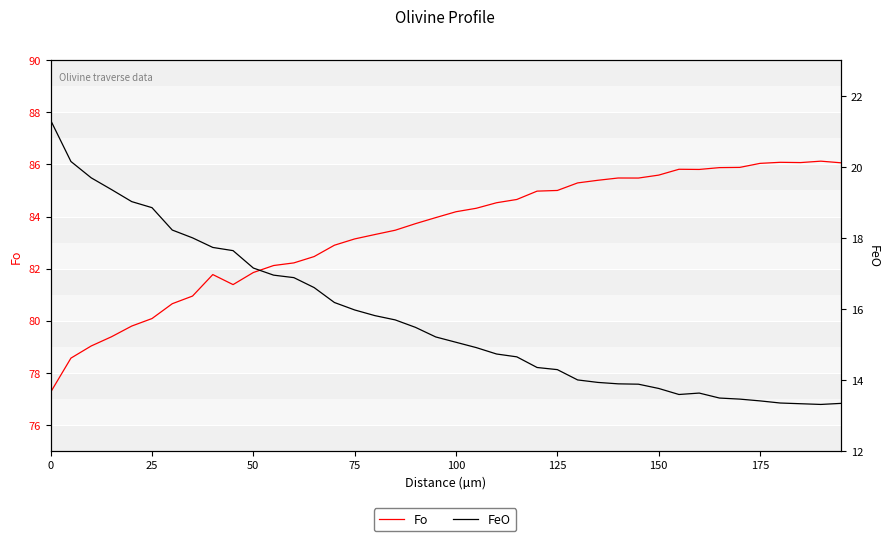

At how many categories does at least one series exceed 33?

40